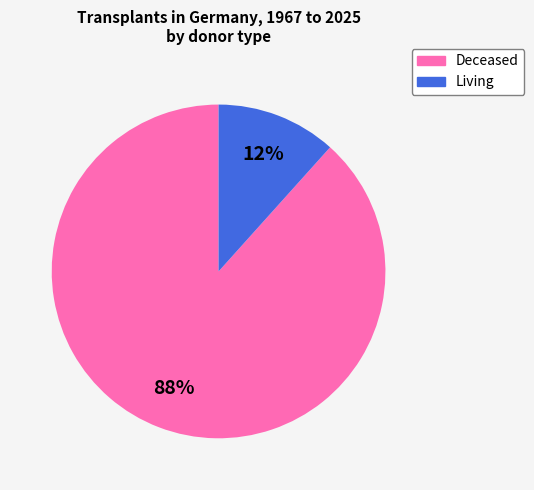

Is there any slice that represents more than half of the pie?

Yes